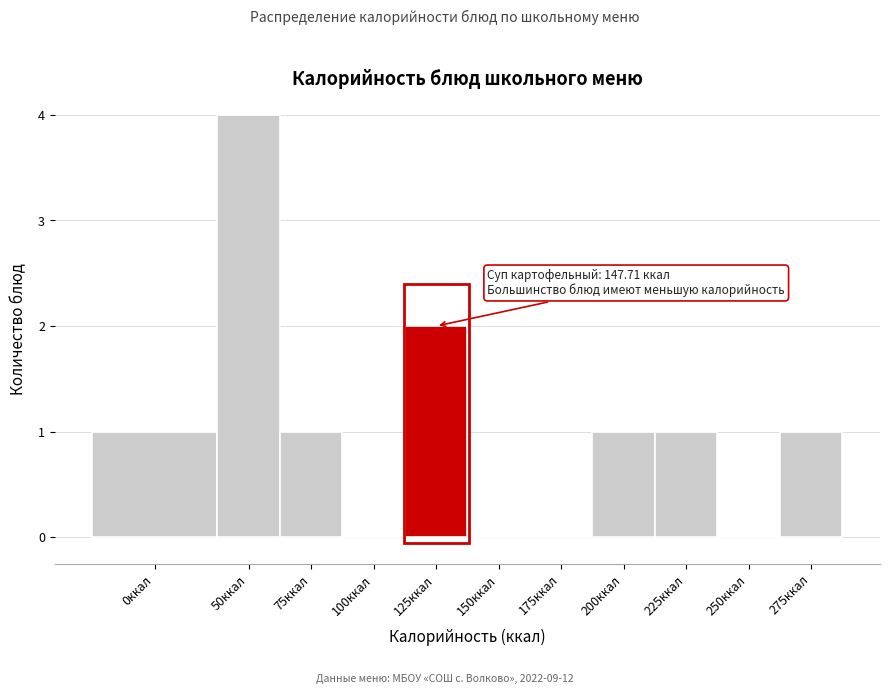

Reading left to right, list all the values displayed in this chart.

0ккал=1	50ккал=4	75ккал=1	100ккал=0	125ккал=2	150ккал=0	175ккал=0	200ккал=1	225ккал=1	250ккал=0	275ккал=1